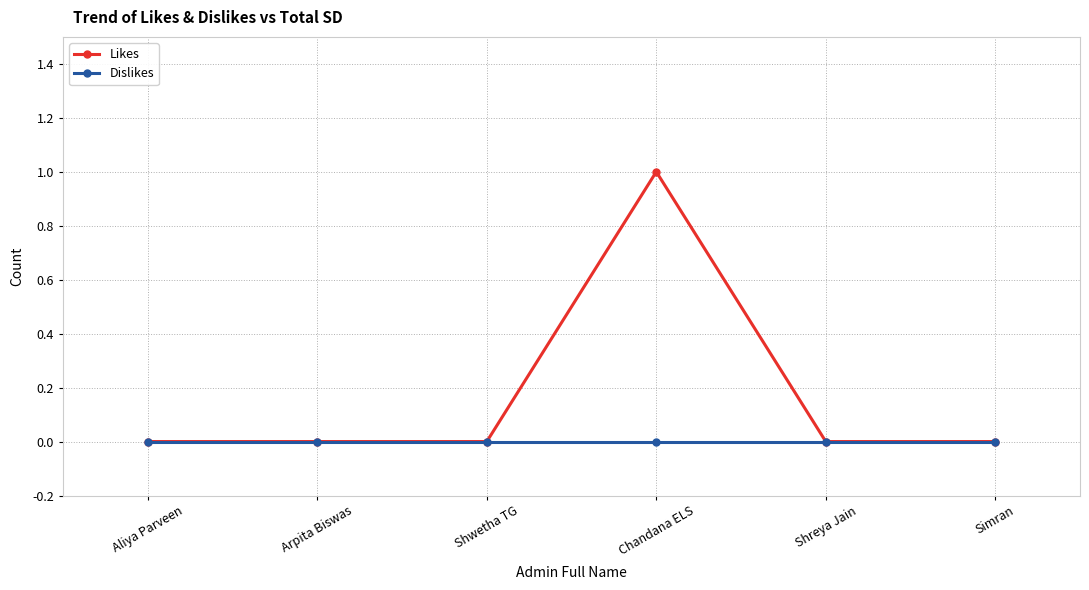

Reading left to right, what are all the values shown in this chart?

Likes: Aliya Parveen=0	Arpita Biswas=0	Shwetha TG=0	Chandana ELS=1	Shreya Jain=0	Simran=0
Dislikes: Aliya Parveen=0	Arpita Biswas=0	Shwetha TG=0	Chandana ELS=0	Shreya Jain=0	Simran=0